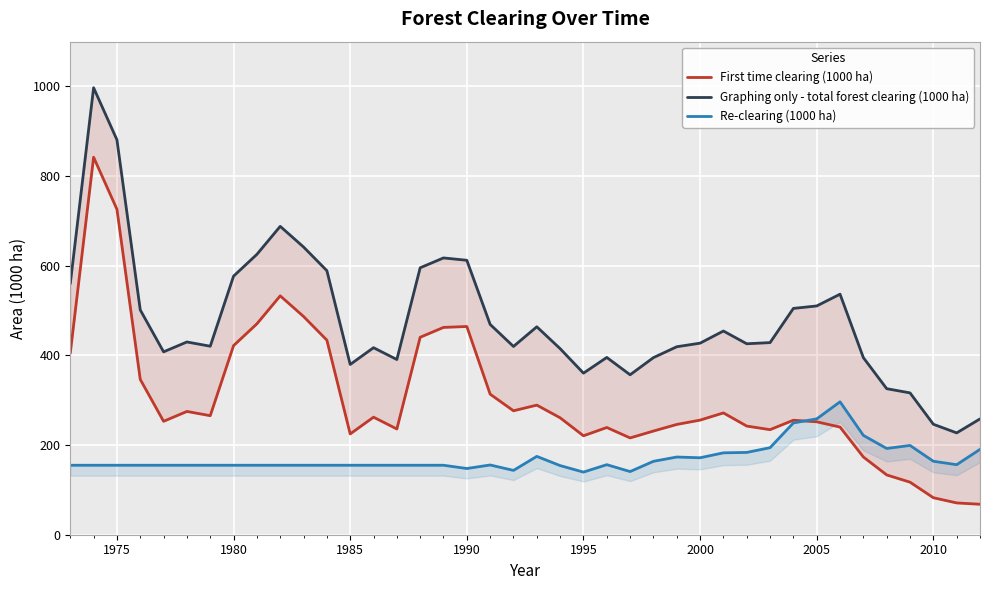

List the series in order of their peak value, highest first.

Graphing only - total forest clearing (1000 ha), First time clearing (1000 ha), Re-clearing (1000 ha)